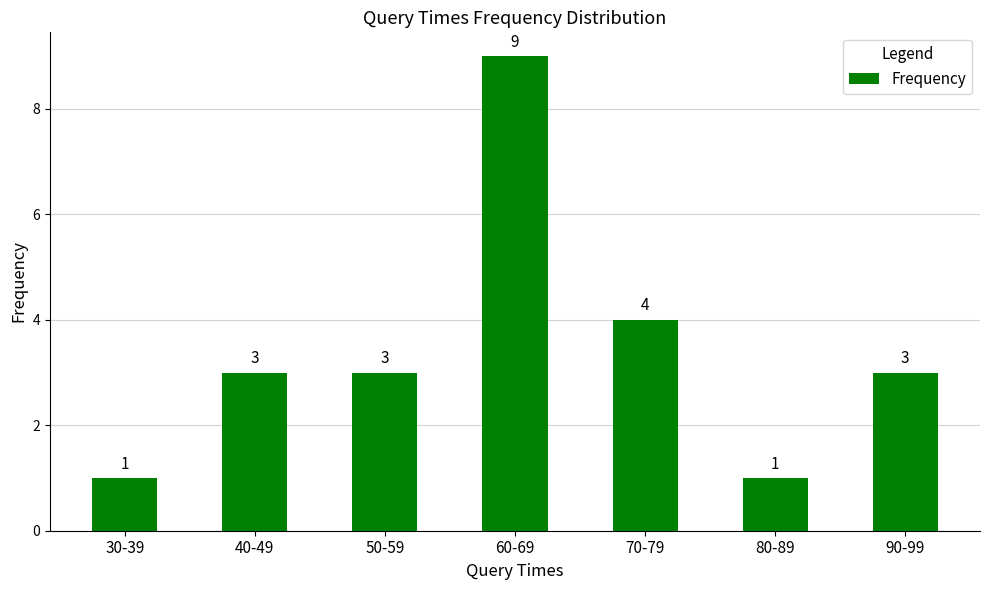

Which label corresponds to the largest value in the chart?

60-69